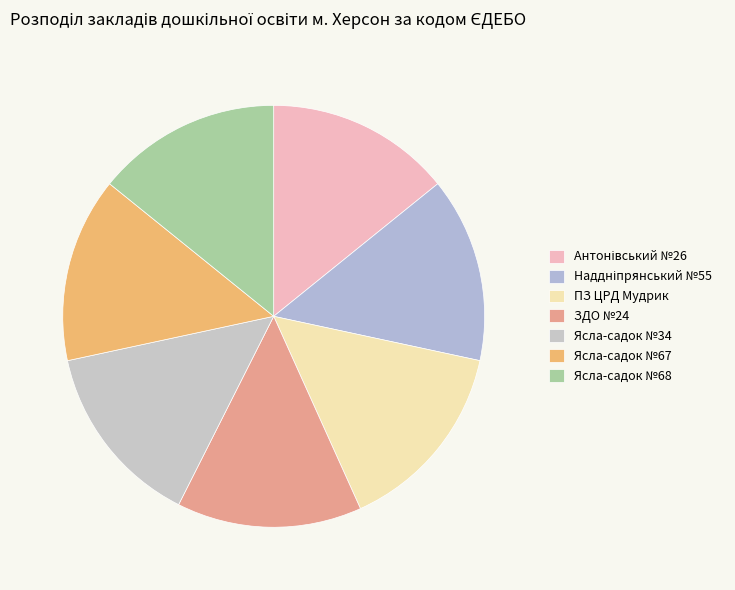

Which slice is the largest?

ПЗ ЦРД Мудрик